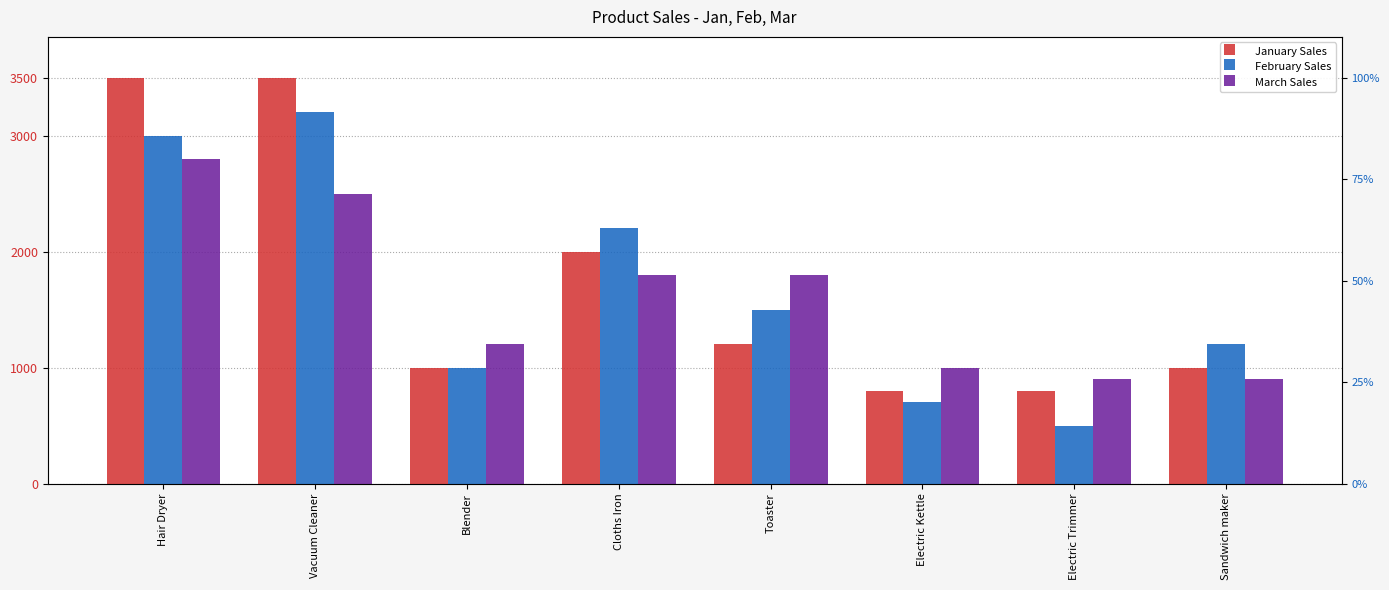

How many bars are there in total?

24